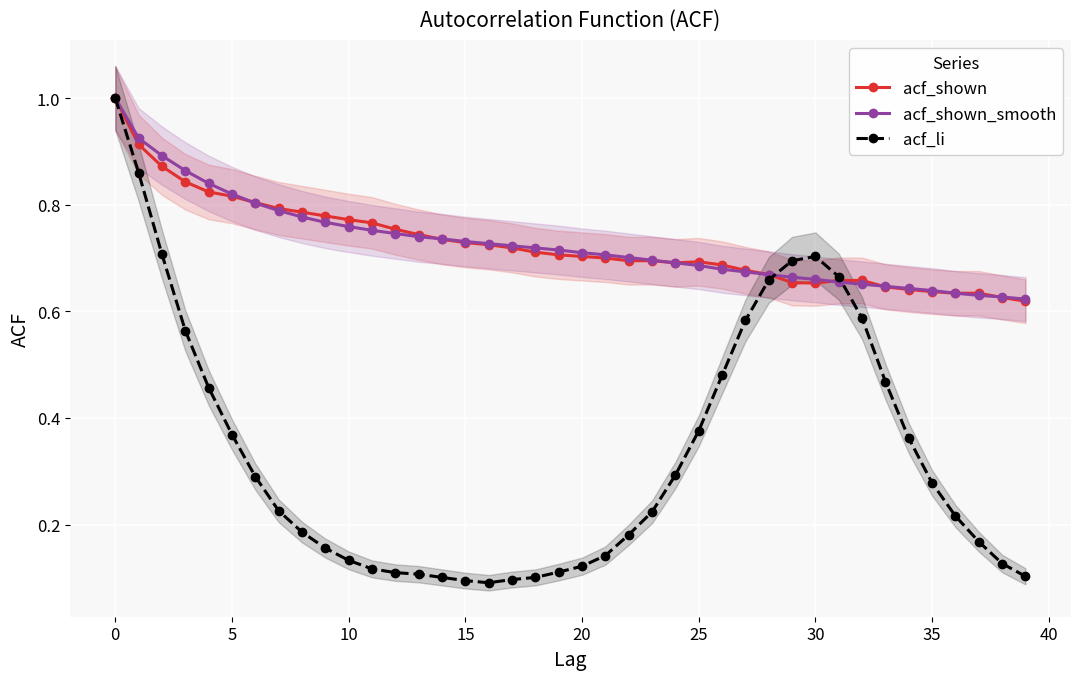

Rank the series at 34 from lowest to highest value.

acf_li, acf_shown, acf_shown_smooth